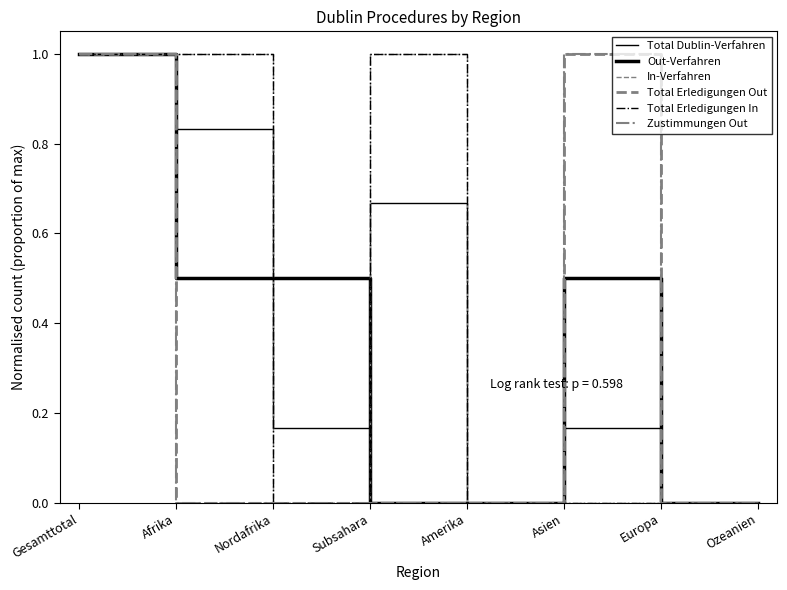

Reading left to right, what are all the values shown in this chart?

Total Dublin-Verfahren: 1.0	0.8	0.2	0.7	0.0	0.2	0.0	0.0
Out-Verfahren: 1.0	0.5	0.5	0.0	0.0	0.5	0.0	0.0
In-Verfahren: 1.0	1.0	0.0	1.0	0.0	0.0	0.0	0.0
Total Erledigungen Out: 1.0	0.0	0.0	0.0	0.0	1.0	0.0	0.0
Total Erledigungen In: 1.0	1.0	0.0	1.0	0.0	0.0	0.0	0.0
Zustimmungen Out: 1.0	0.0	0.0	0.0	0.0	1.0	0.0	0.0